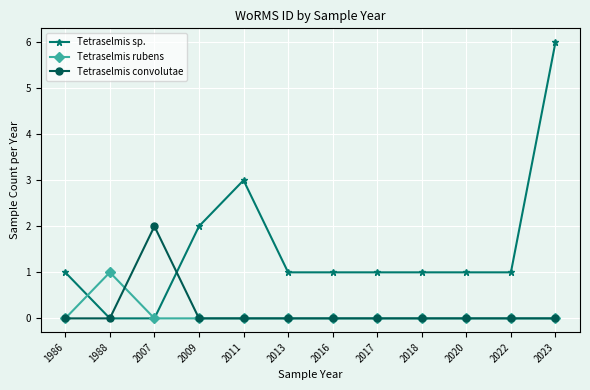

How many lines are shown in the chart?

3